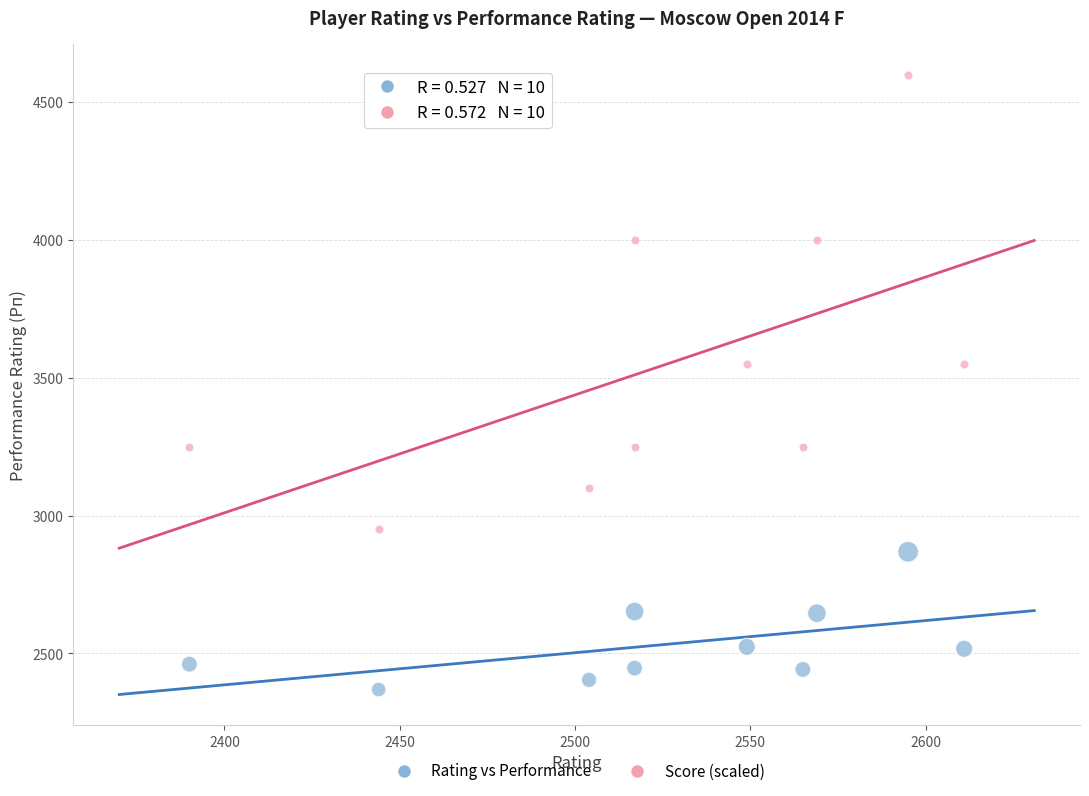

Which series reaches the minimum Y coordinate?

Rating vs Performance